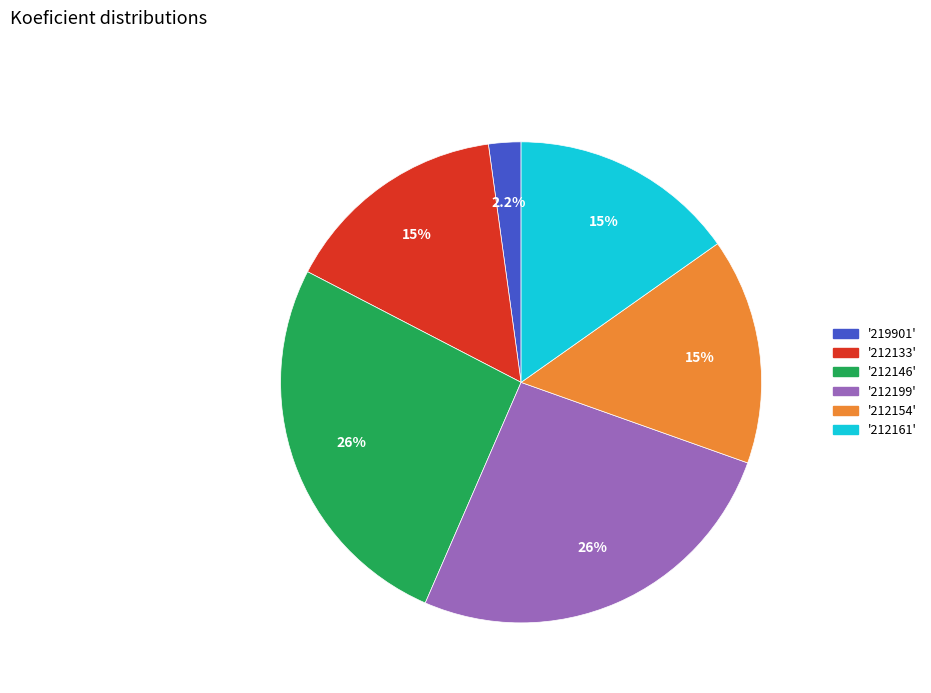

Does any single category account for the majority?

No